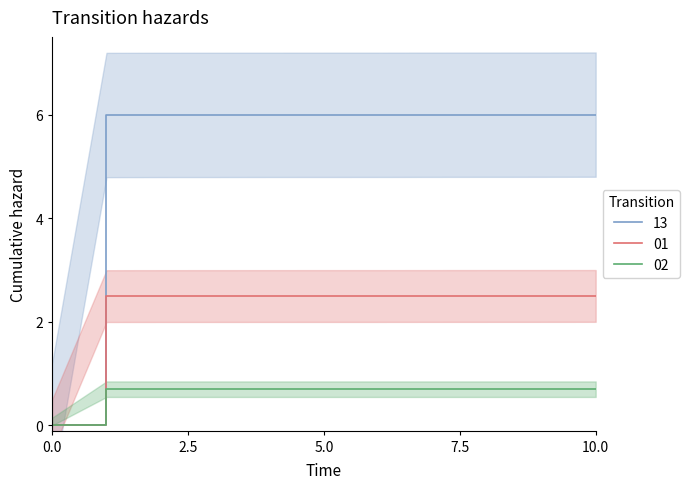

True or false: 13 and 02 cross at least once.

False